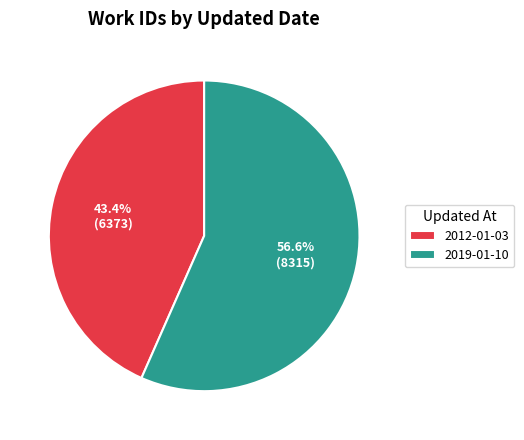

Approximately how many times larger is the value at 2012-01-03 compared to 2019-01-10?

0.8